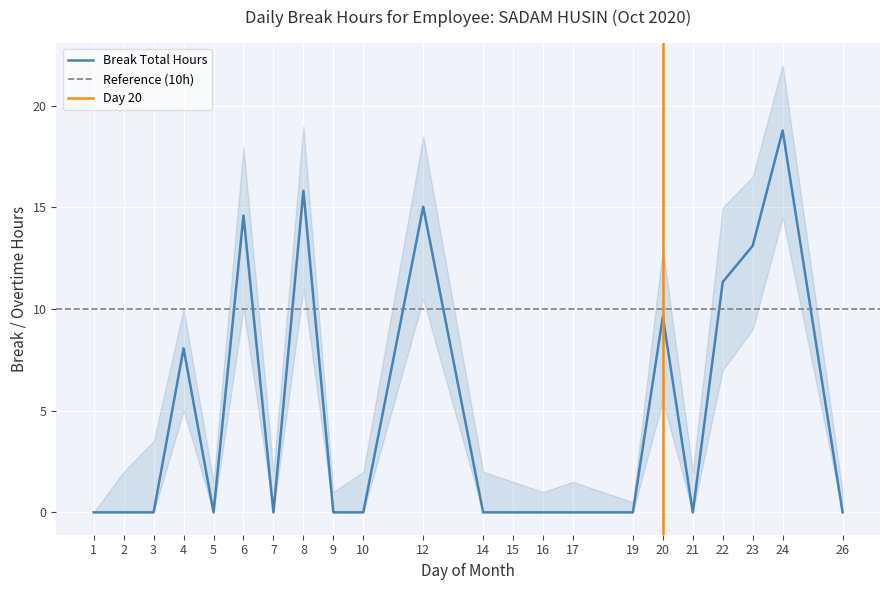

What is the change in value from 6 to 10?

-14.6